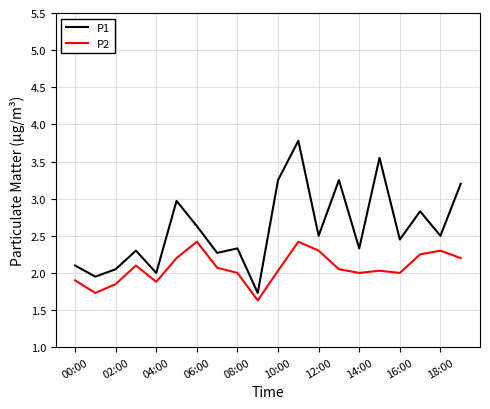

What is the minimum value shown in the chart?

1.6